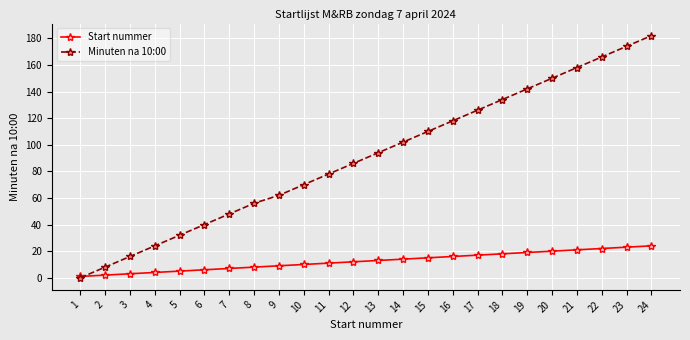

What is the total value across all series at 24?

206